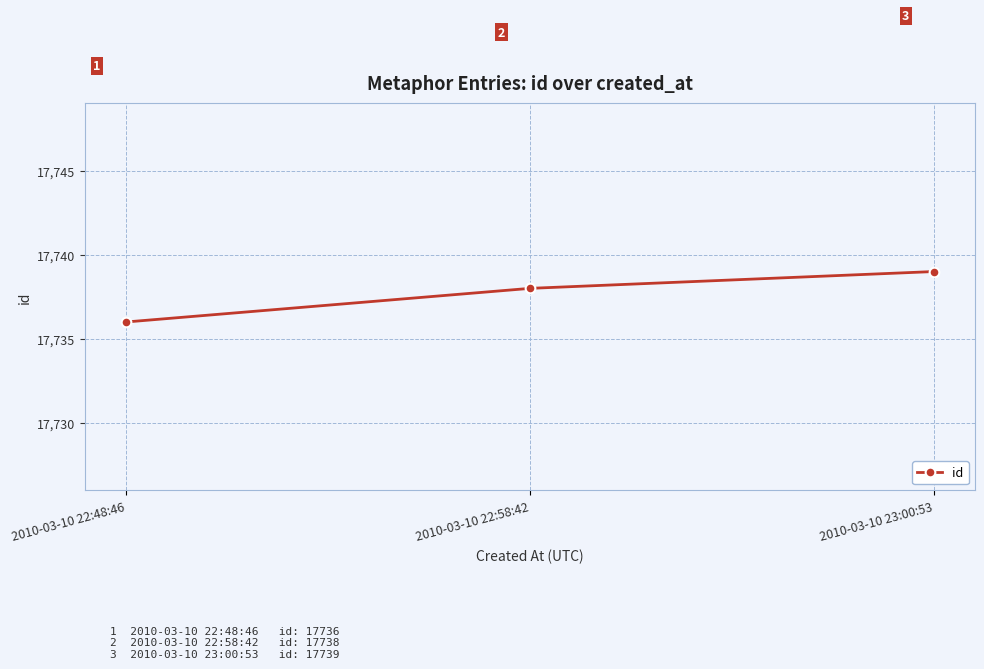

What is the greatest value displayed?

17739